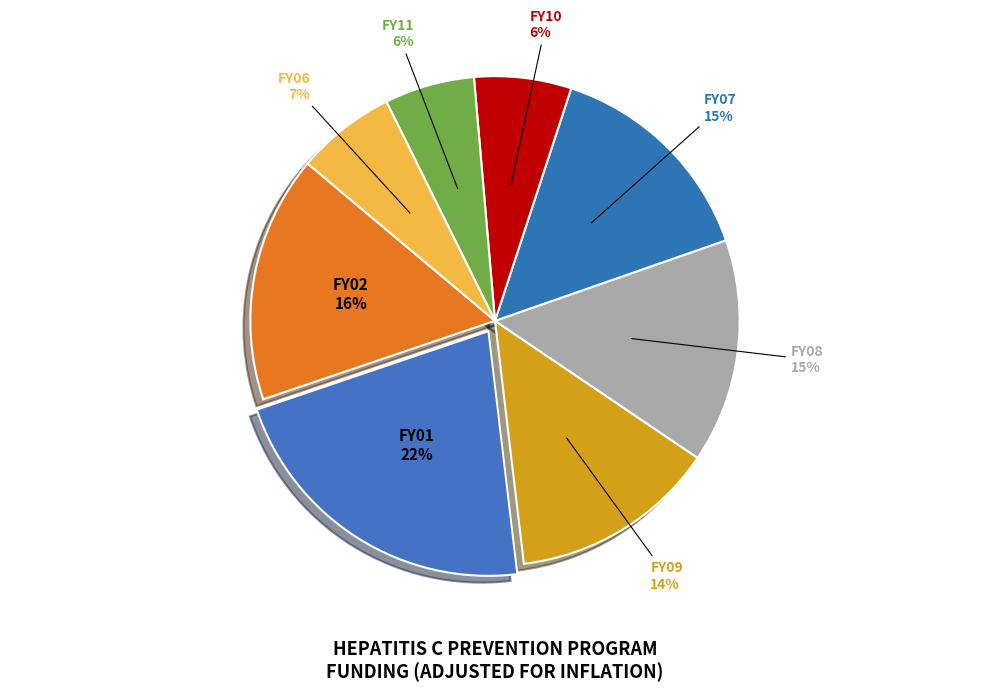

Rank the categories by value from highest to lowest.

FY01, FY02, FY08, FY07, FY09, FY06, FY10, FY11